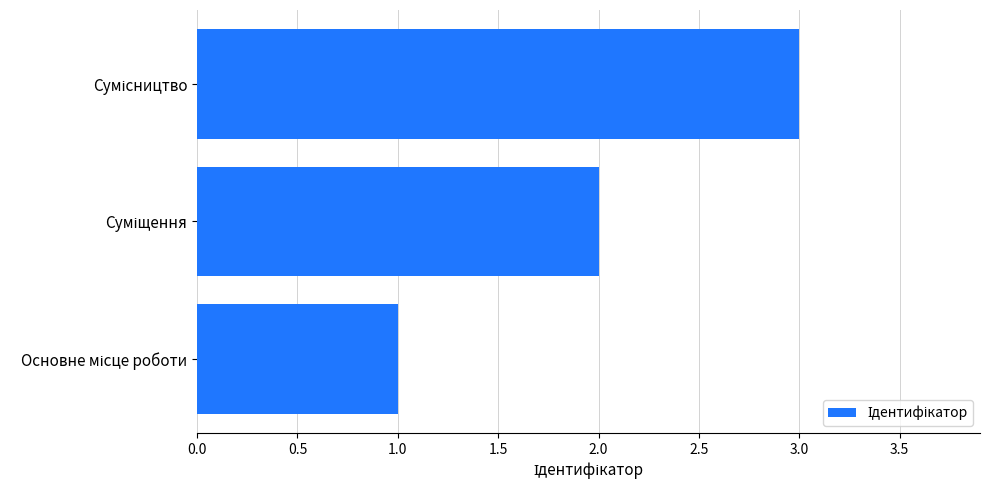

What is the maximum value shown in the chart?

3